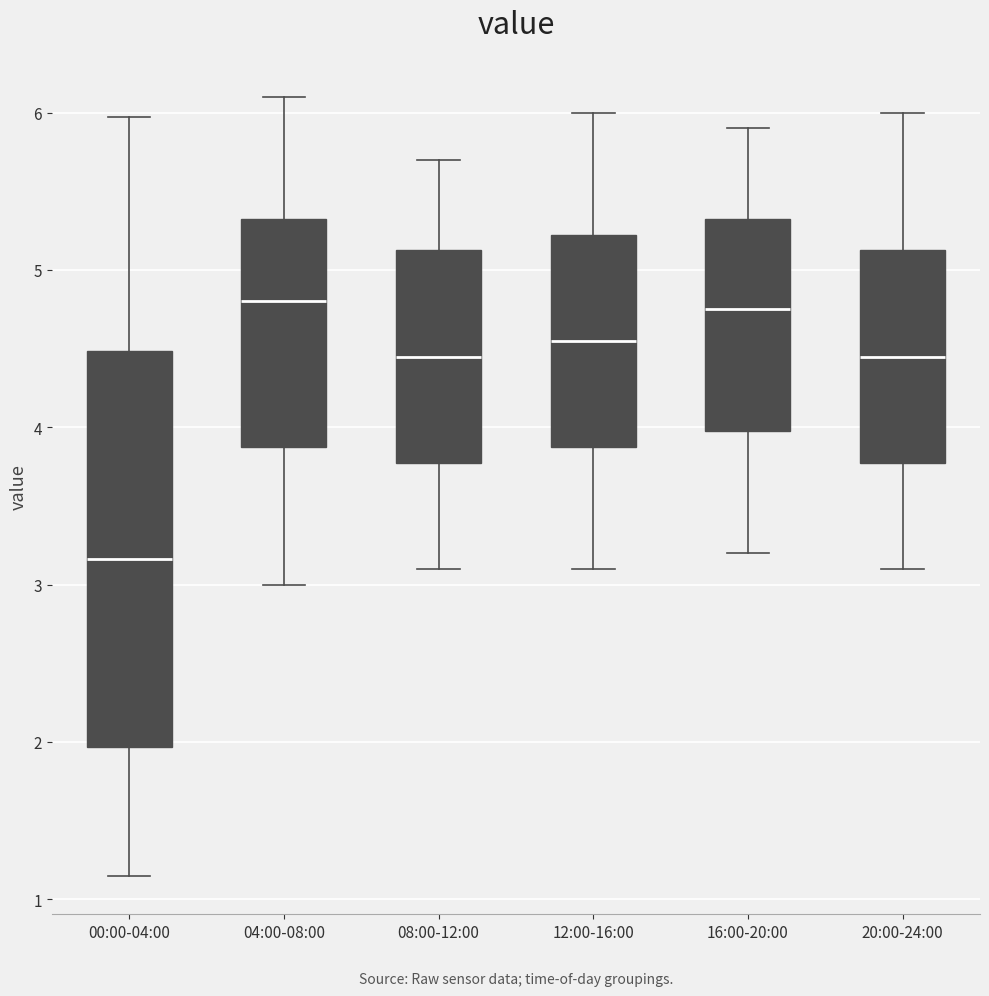

Reading left to right, read every box against the y-axis: the position of its median line, the range the box covers, and the ends of its whiskers. The values are not printed on the chart, so give them approximately, as read against the axis.

00:00-04:00: median 3.2, box 2.0 to 4.5, whiskers 1.2 to 6.0
04:00-08:00: median 4.8, box 3.9 to 5.3, whiskers 3.0 to 6.1
08:00-12:00: median 4.5, box 3.8 to 5.1, whiskers 3.1 to 5.7
12:00-16:00: median 4.6, box 3.9 to 5.2, whiskers 3.1 to 6.0
16:00-20:00: median 4.8, box 4.0 to 5.3, whiskers 3.2 to 5.9
20:00-24:00: median 4.5, box 3.8 to 5.1, whiskers 3.1 to 6.0